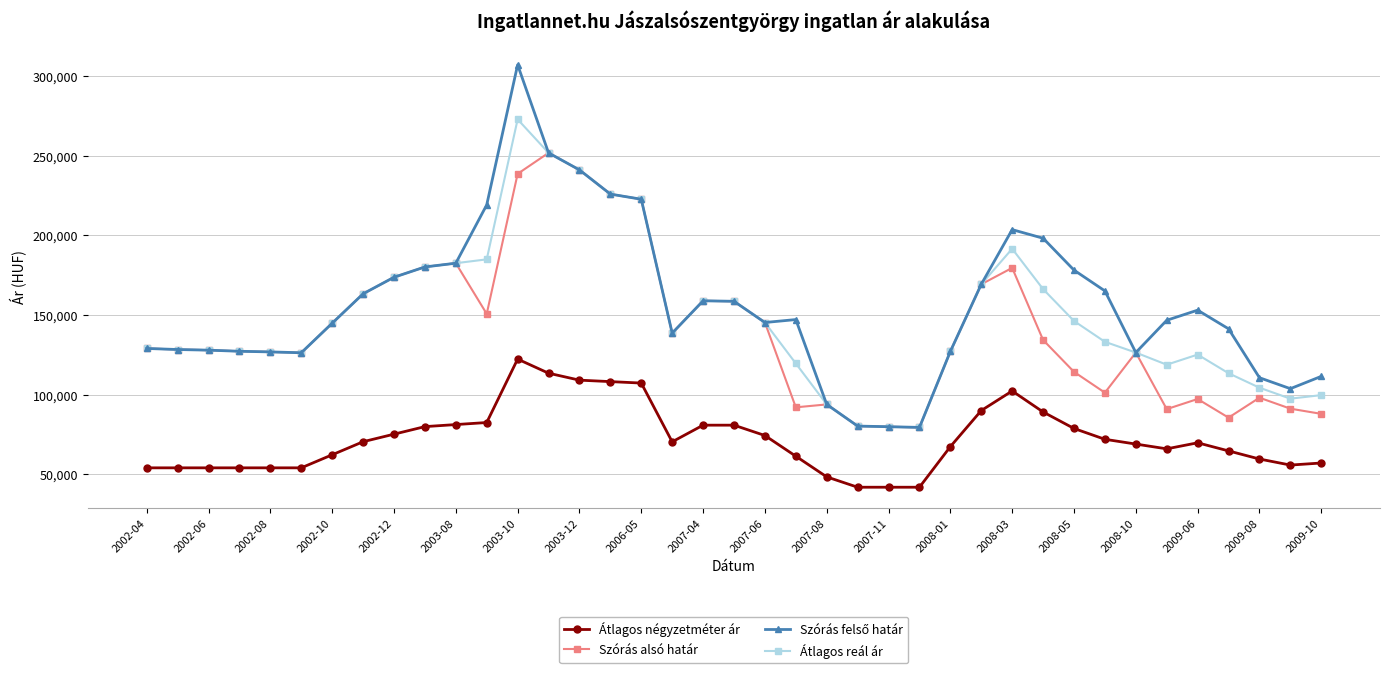

Is this an area chart (filled region under the line)?

No